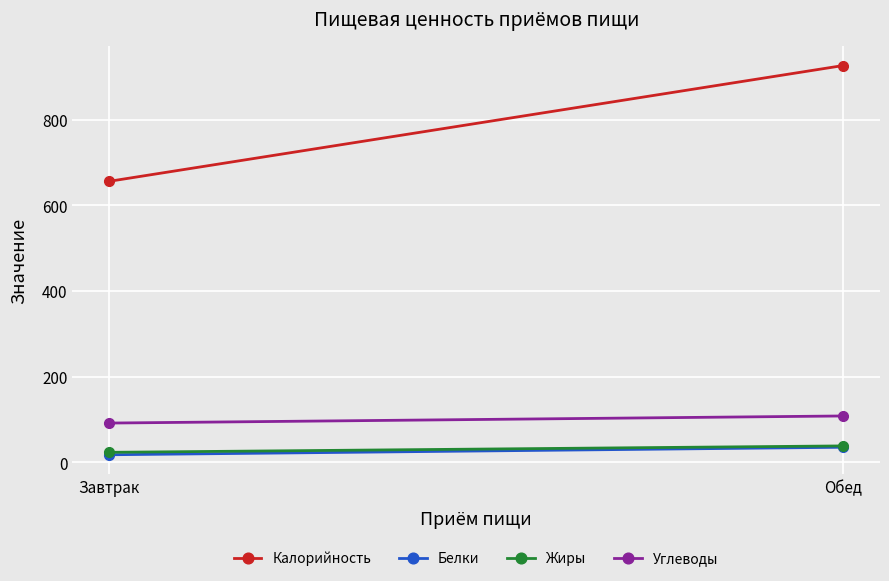

At which label is Калорийность closest to 791?

Завтрак